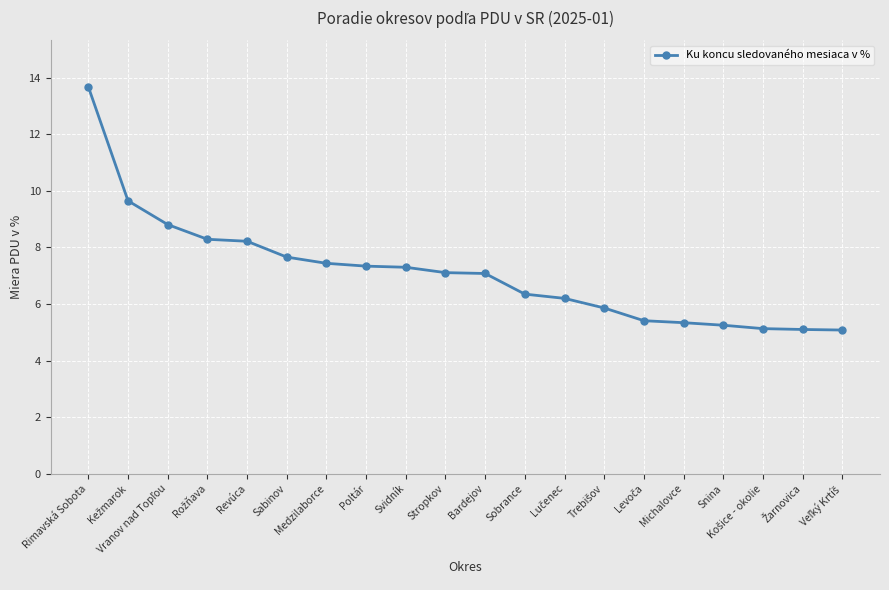

What is the greatest value displayed?

13.7